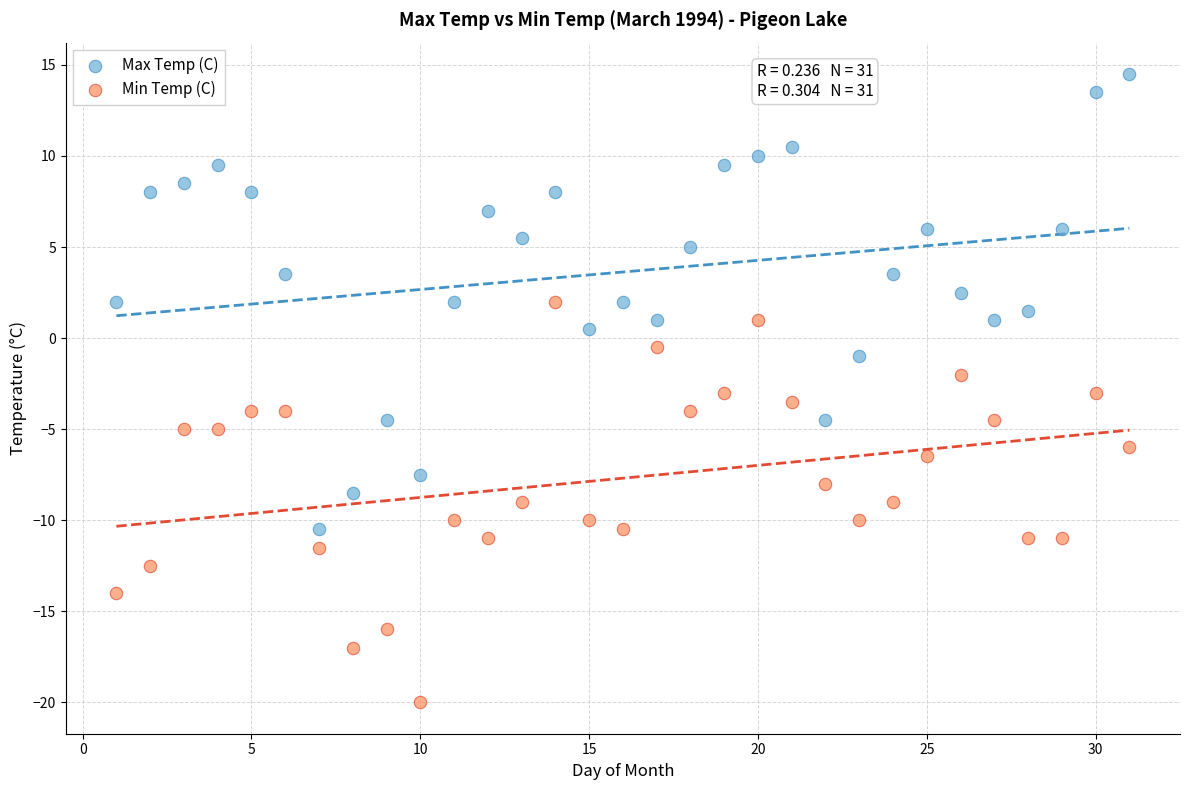

Which series reaches the minimum Y coordinate?

Min Temp (C)